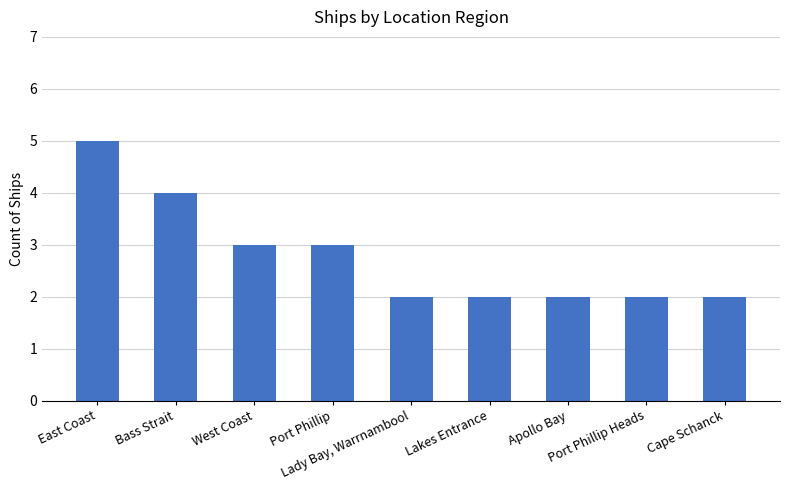

Is it true that the value at Lady Bay, Warrnambool is 3?

False